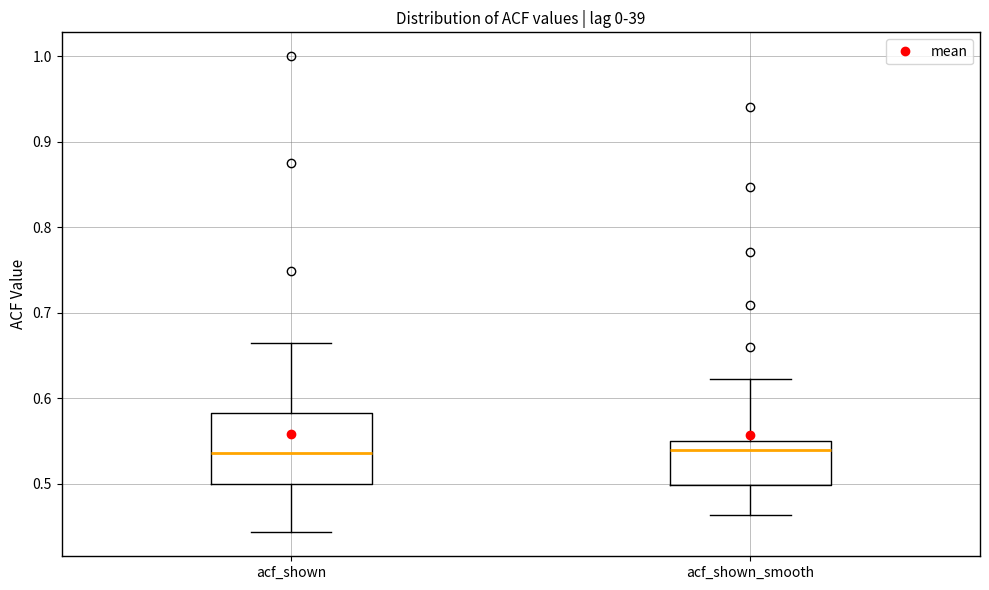

Reading left to right, transcribe this box plot: for each box, give where its median line is, the range the box spans, and where its two whiskers end, as read against the y-axis. The values are not printed on the chart, so give them approximately, as read against the axis.

acf_shown: median 0.54, box 0.50 to 0.58, whiskers 0.44 to 0.66
acf_shown_smooth: median 0.54, box 0.50 to 0.55, whiskers 0.46 to 0.62